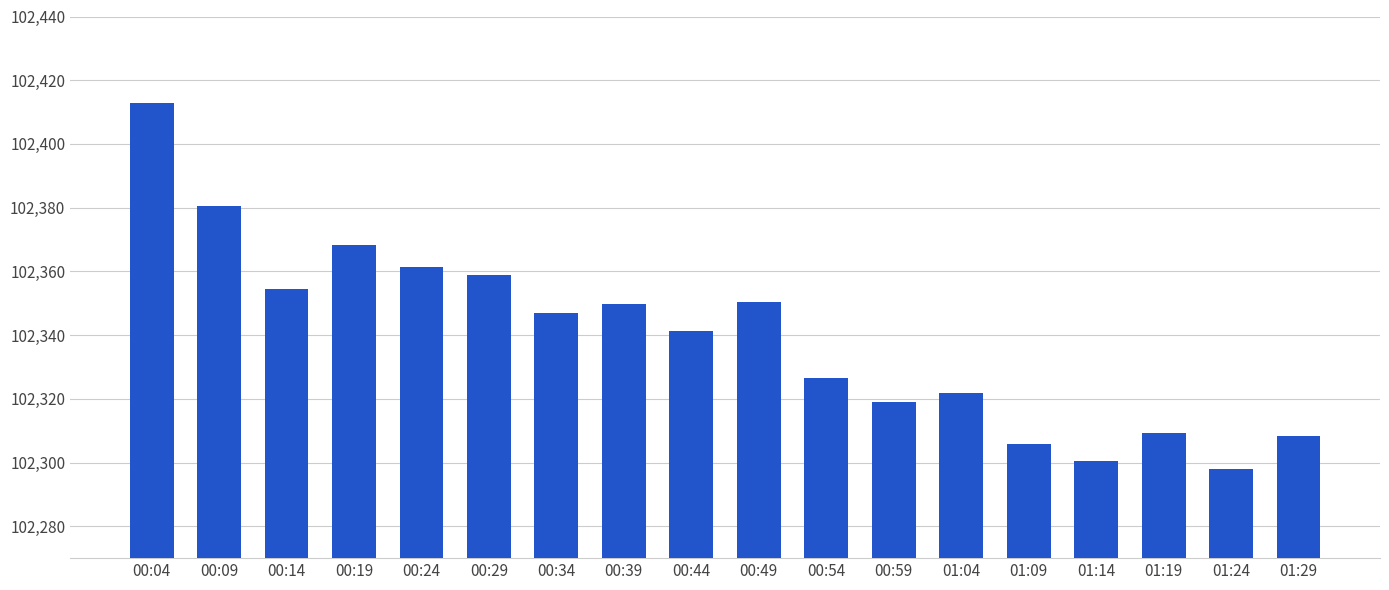

What is the difference between the second highest and second lowest values?

80.2